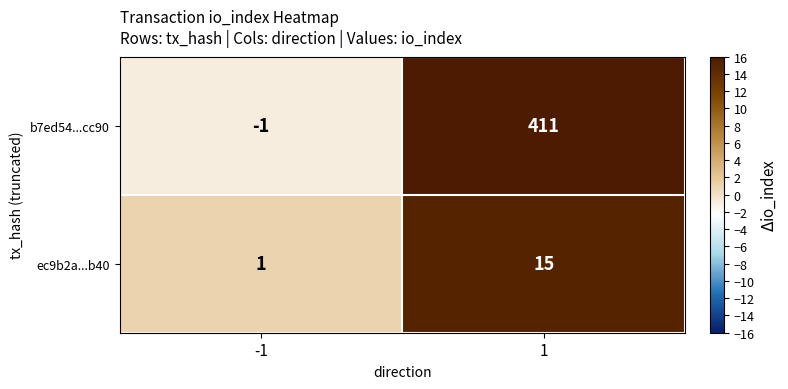

How many positive values does the b7ed54...cc90 series have?

1